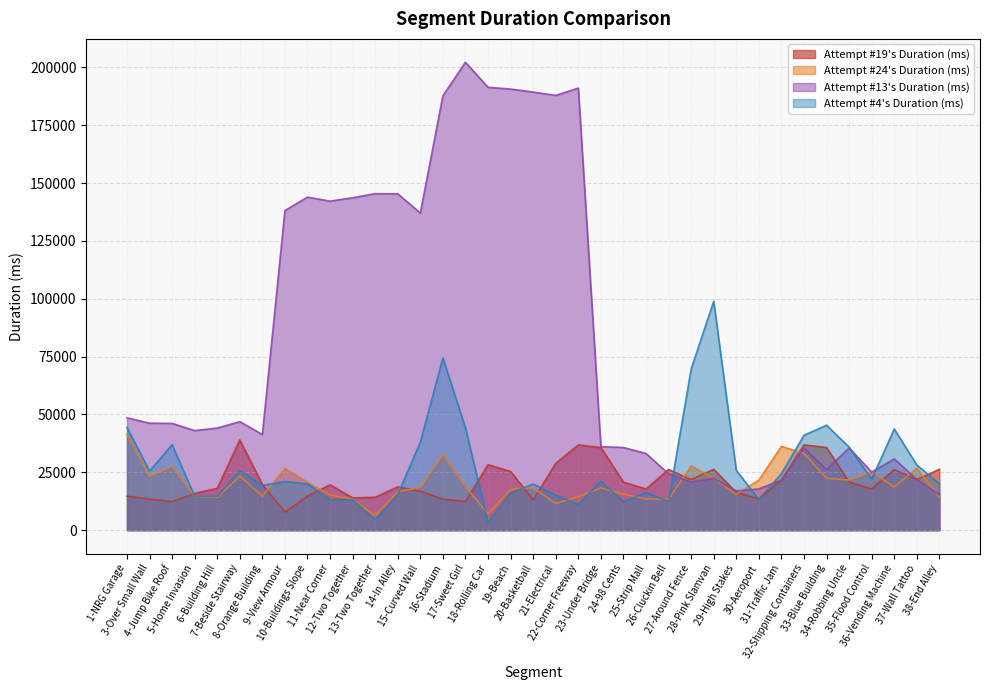

The Attempt #24's Duration (ms) series shows 17670 at 19-Beach. True or false?

True